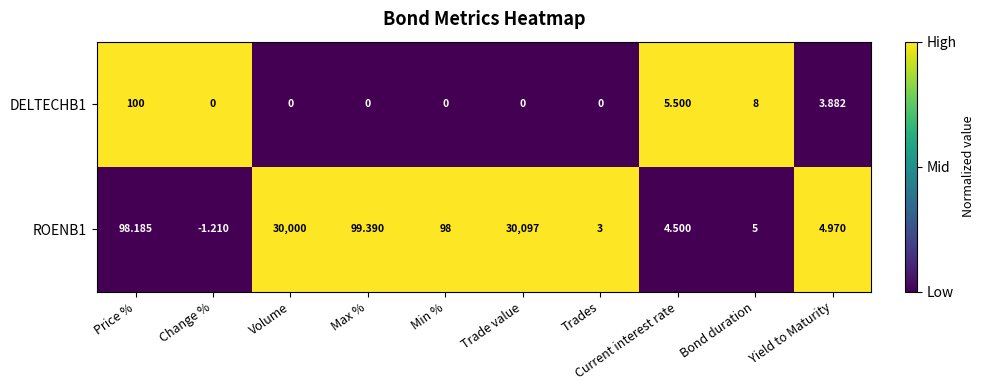

Rank the categories by ROENB1 value from highest to lowest.

Trade value, Volume, Max %, Price %, Min %, Bond duration, Yield to Maturity, Current interest rate, Trades, Change %